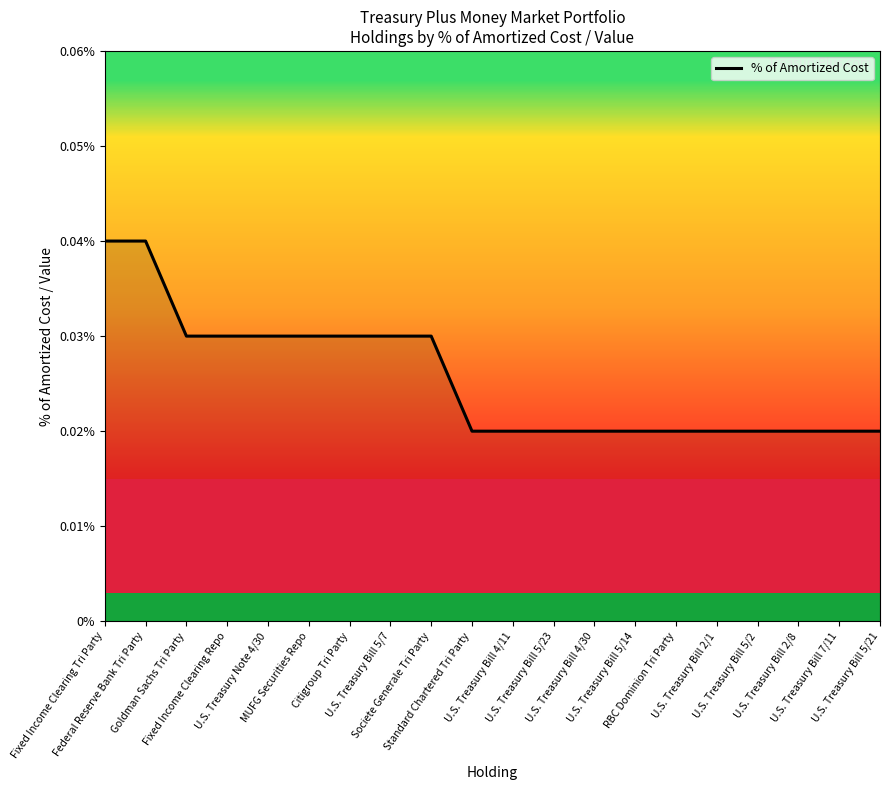

Which has a higher value, RBC Dominion Tri Party or Societe Generale Tri Party?

Societe Generale Tri Party